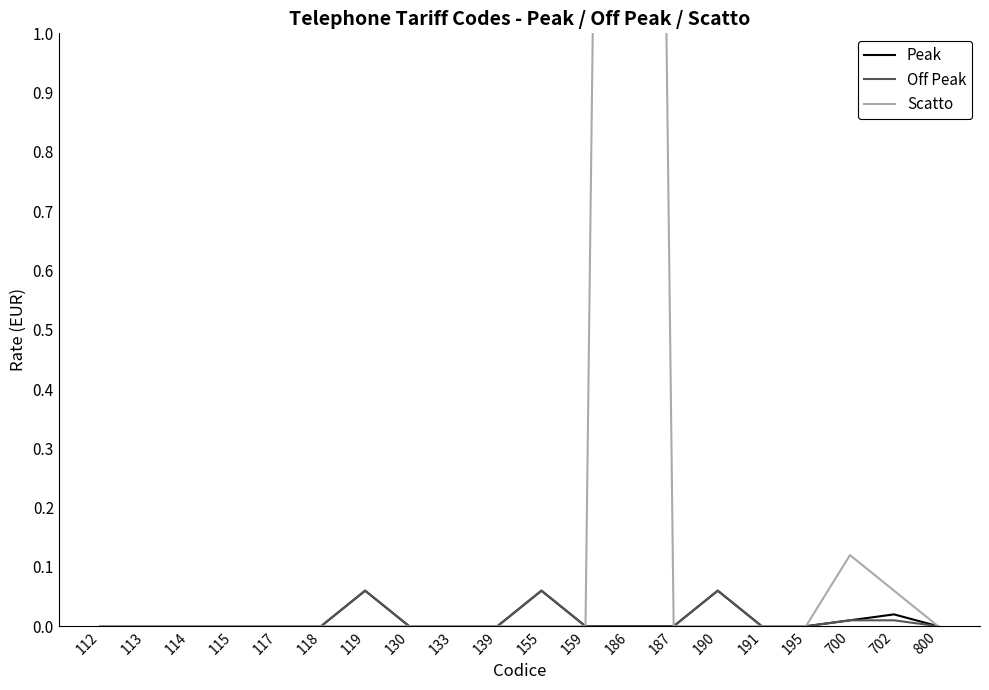

What are all the series names shown in the legend?

Peak, Off Peak, Scatto